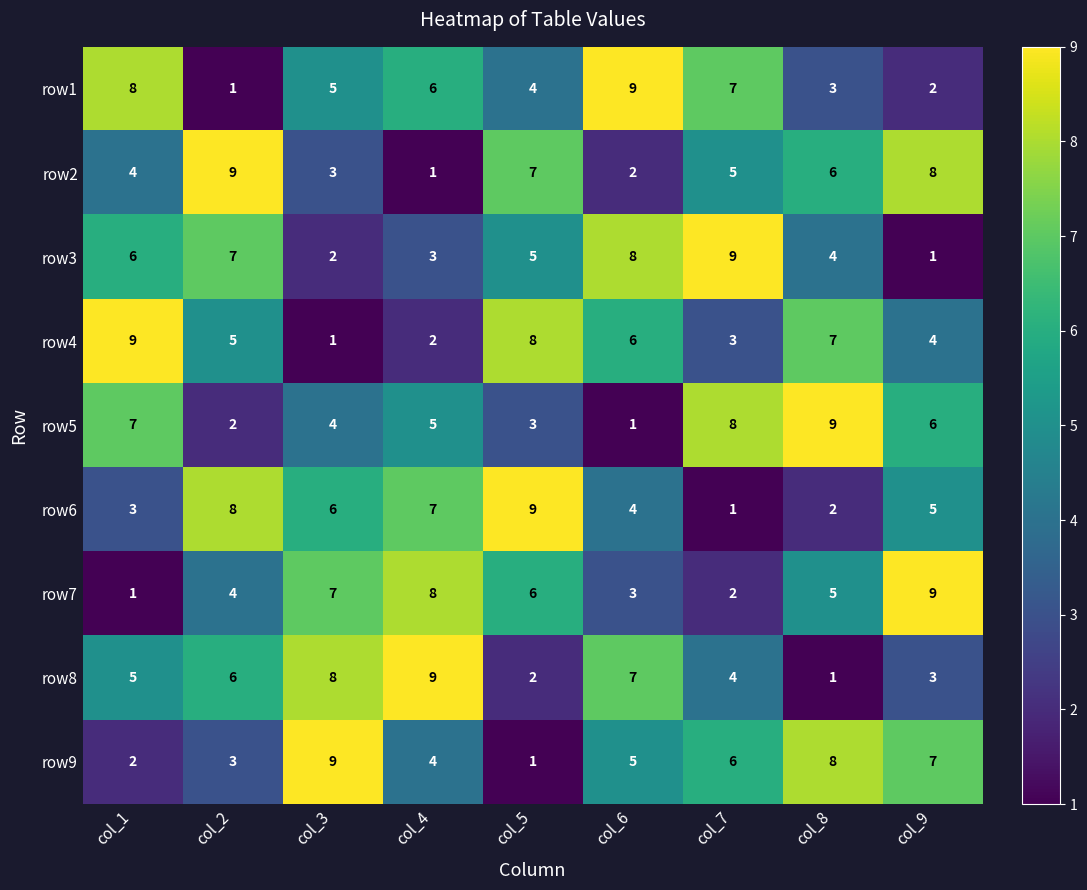

What is the total value across all series at col_2?

45